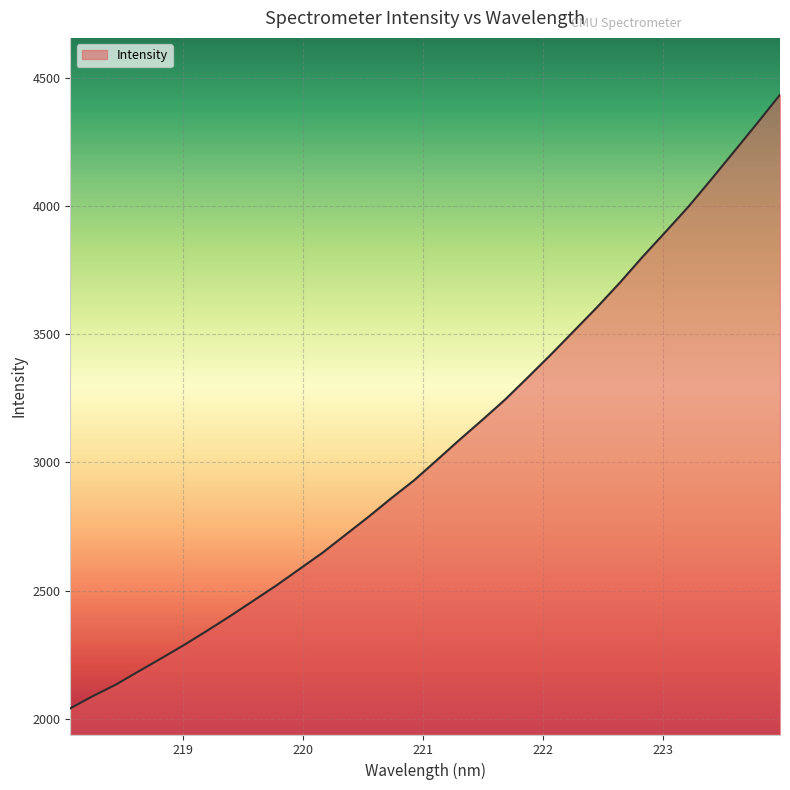

What is the maximum value shown in the chart?

4434.6